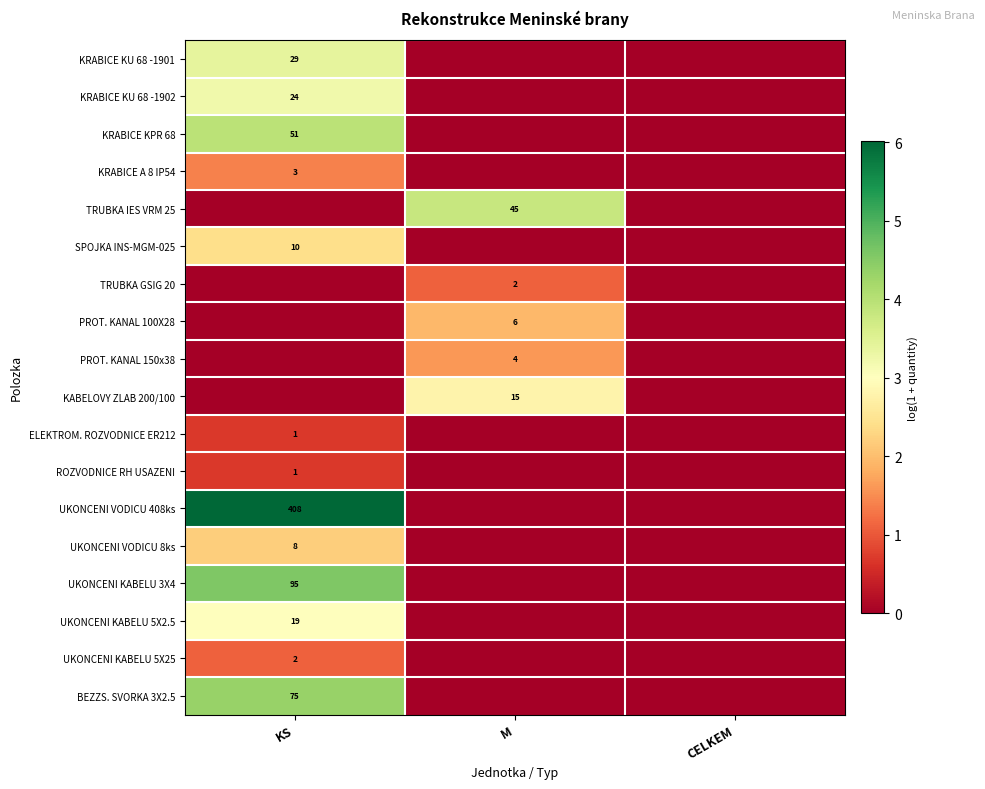

How many distinct data groups are displayed?

18